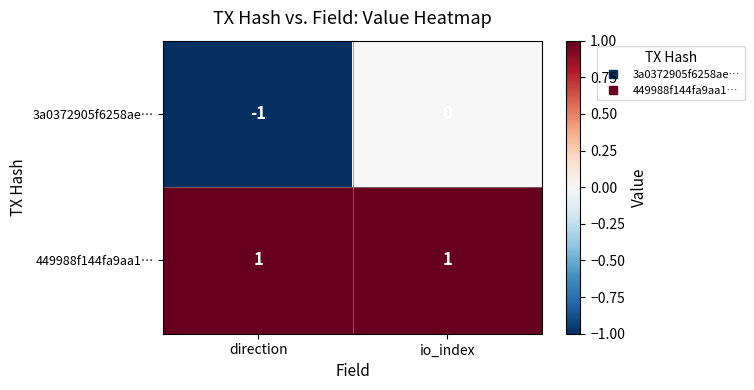

At which category is the sum across all series the highest?

io_index